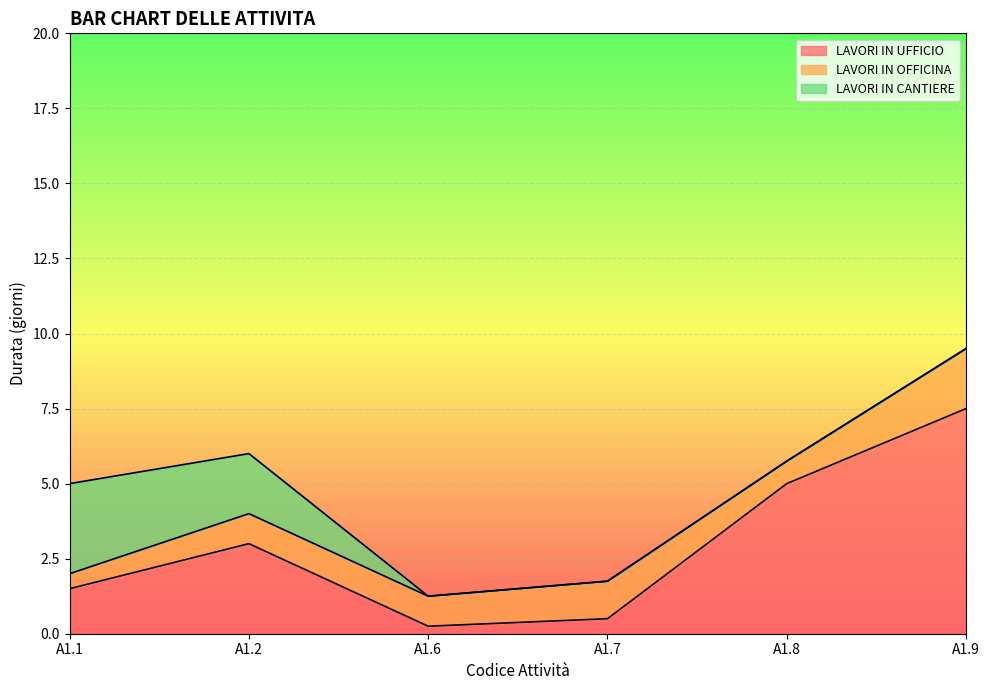

Which series has the largest range (max minus min)?

LAVORI IN UFFICIO